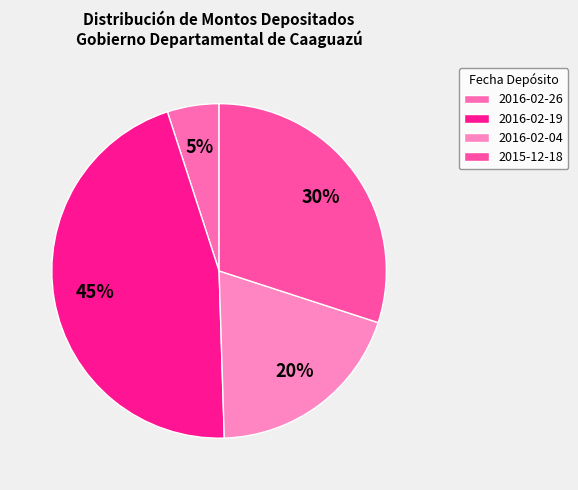

Which category has the biggest portion of the pie?

2016-02-19